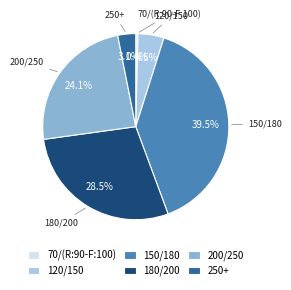

To the nearest percent, what is the average slice percentage?

17%